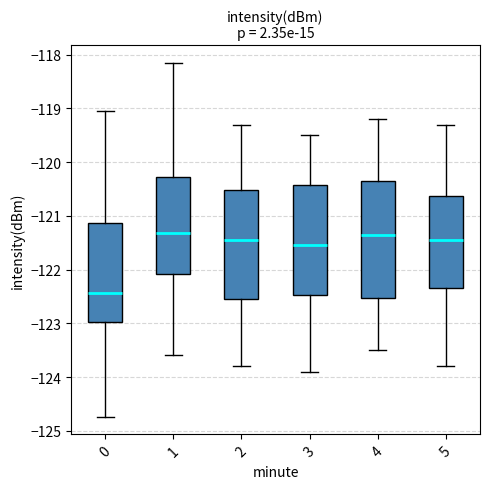

Reading left to right, read every box against the y-axis: the position of its median line, the range the box covers, and the ends of its whiskers. The values are not printed on the chart, so give them approximately, as read against the axis.

0: median -122.4, box -123.0 to -121.1, whiskers -124.7 to -119.0
1: median -121.3, box -122.1 to -120.3, whiskers -123.6 to -118.2
2: median -121.4, box -122.5 to -120.5, whiskers -123.8 to -119.3
3: median -121.5, box -122.5 to -120.4, whiskers -123.9 to -119.5
4: median -121.3, box -122.5 to -120.3, whiskers -123.5 to -119.2
5: median -121.4, box -122.3 to -120.6, whiskers -123.8 to -119.3